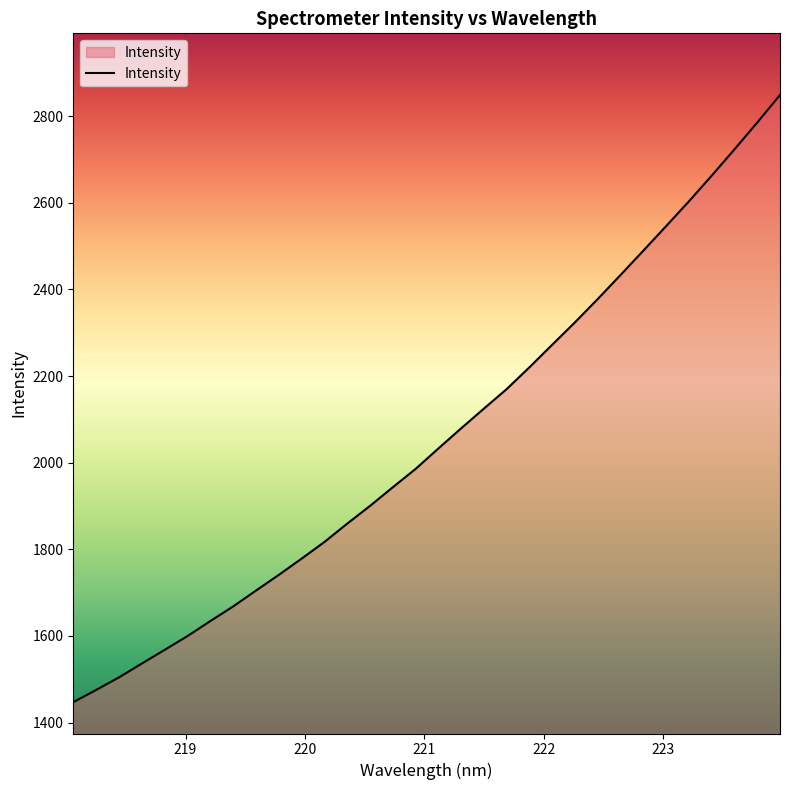

What is the greatest value displayed?

2848.8